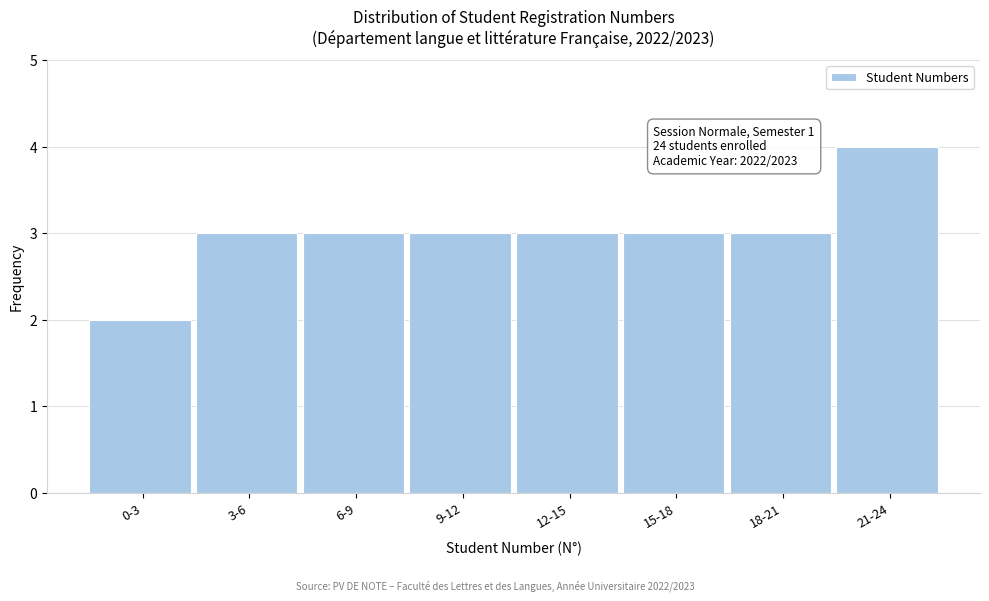

Reading left to right, extract all data points from this chart.

2	3	3	3	3	3	3	4